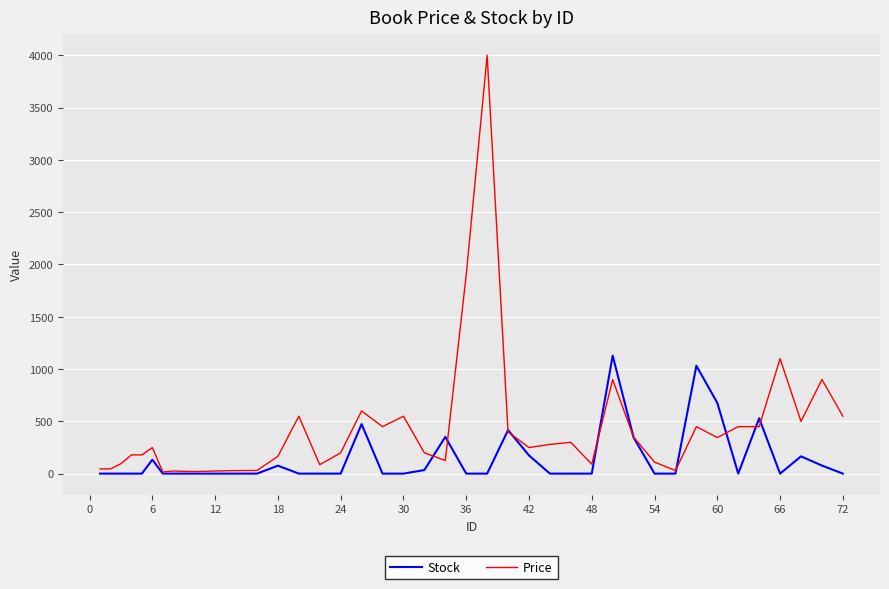

What is the maximum value for Price?

4000